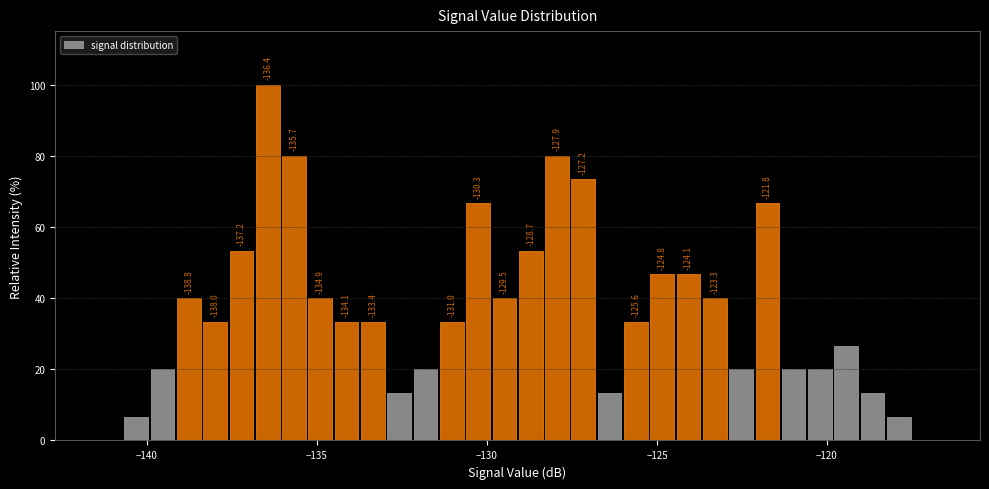

Around what value on the x-axis is the tallest bar? Give the approximate position of its centre, as read against the axis.

-136.5